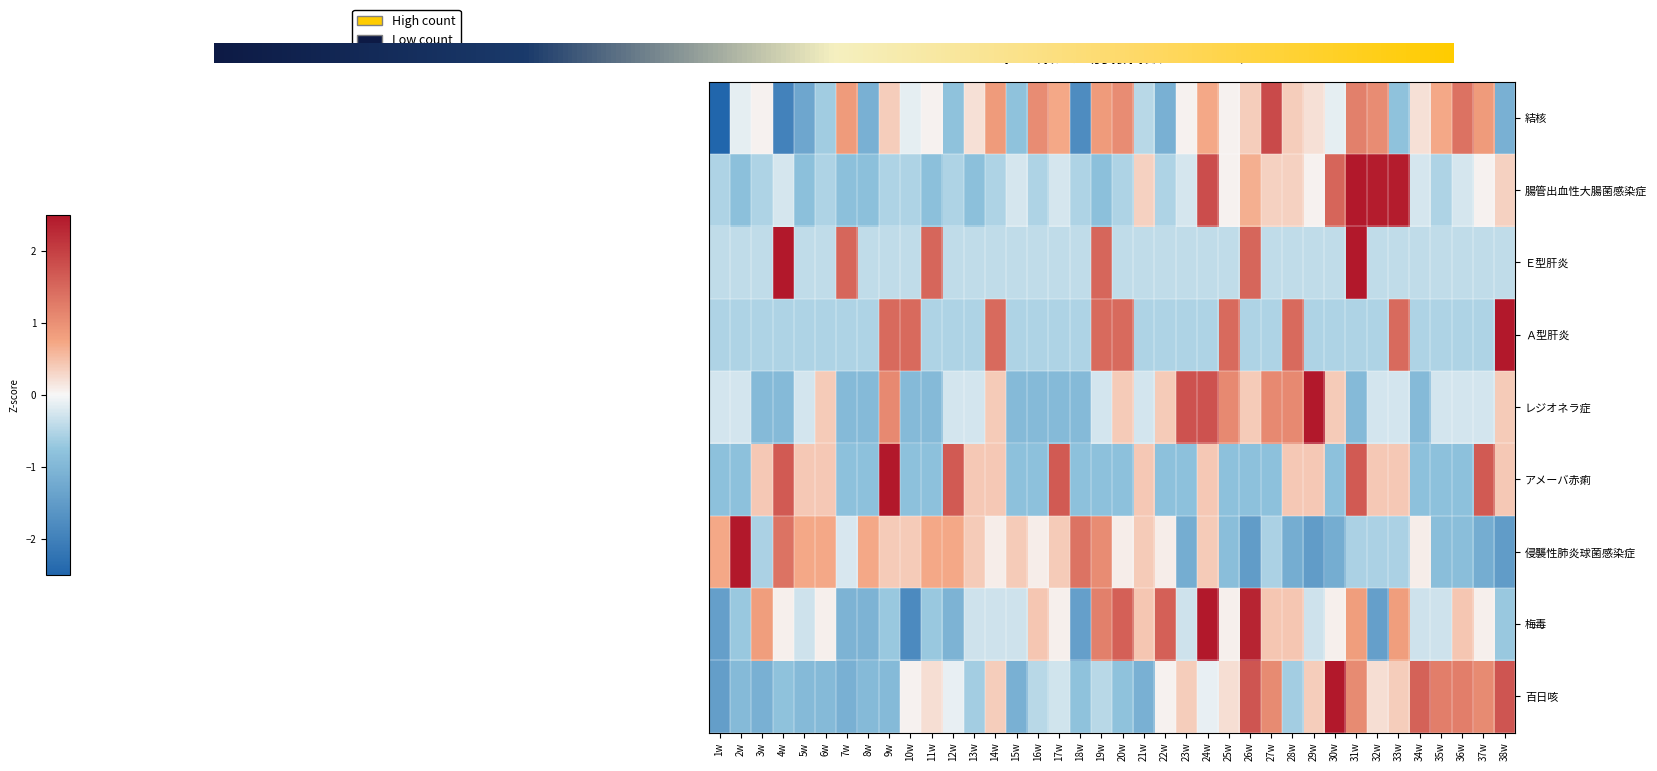

At which category is the sum across all series the highest?

31w